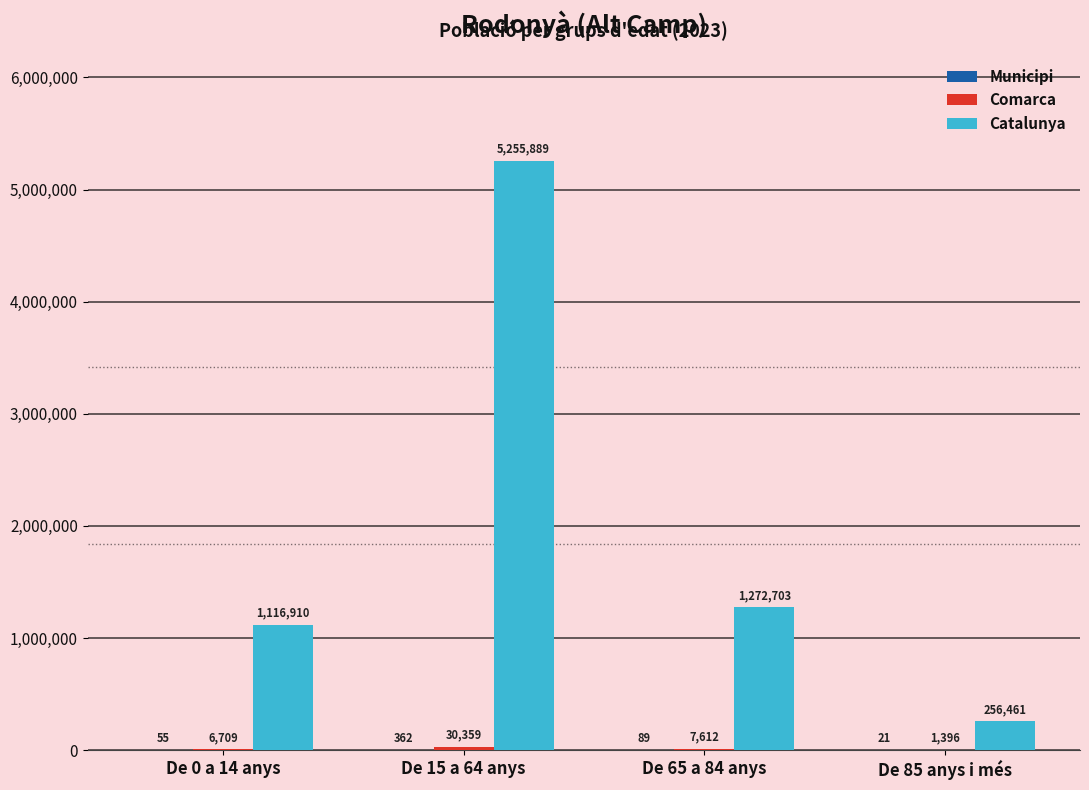

At which category is the sum across all series the highest?

De 15 a 64 anys